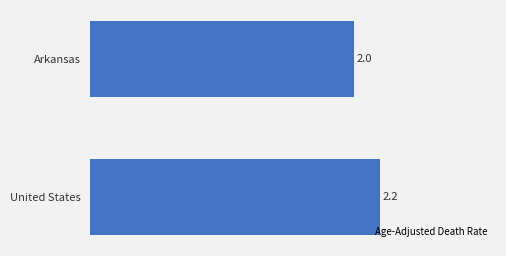

What is the sum of all values?

4.2